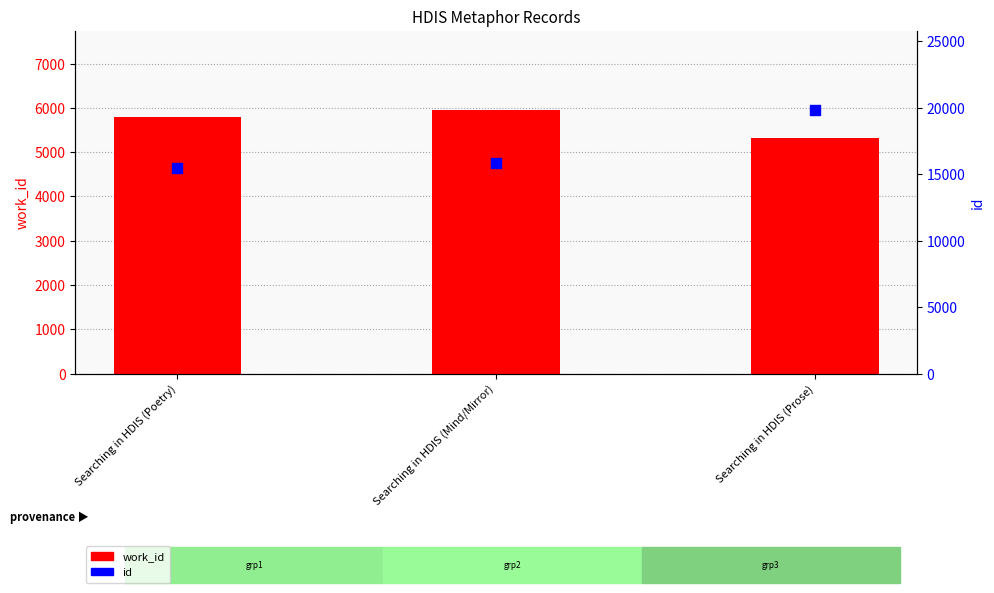

What are all the series names shown in the legend?

work_id, id